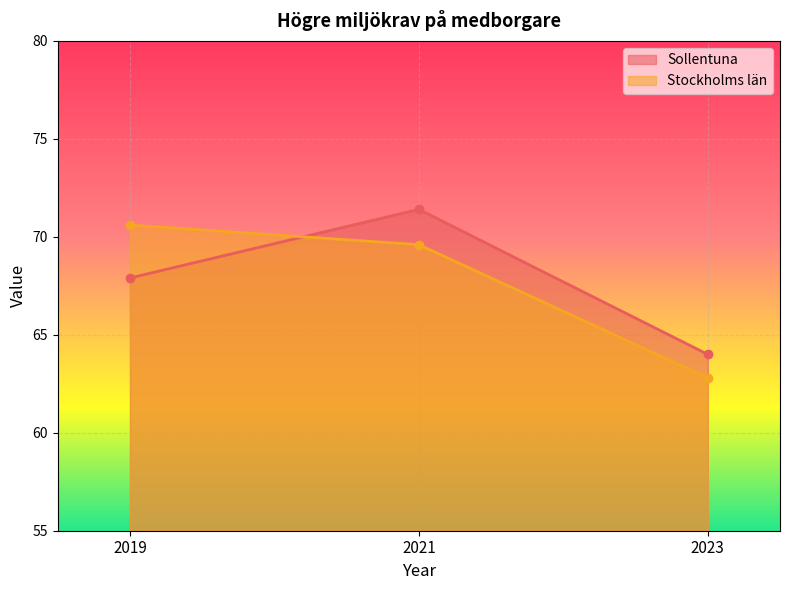

Reading right to left, what are all the values shown in this chart?

Sollentuna: 2023=64.0	2021=71.4	2019=67.9
Stockholms län: 2023=62.8	2021=69.6	2019=70.6